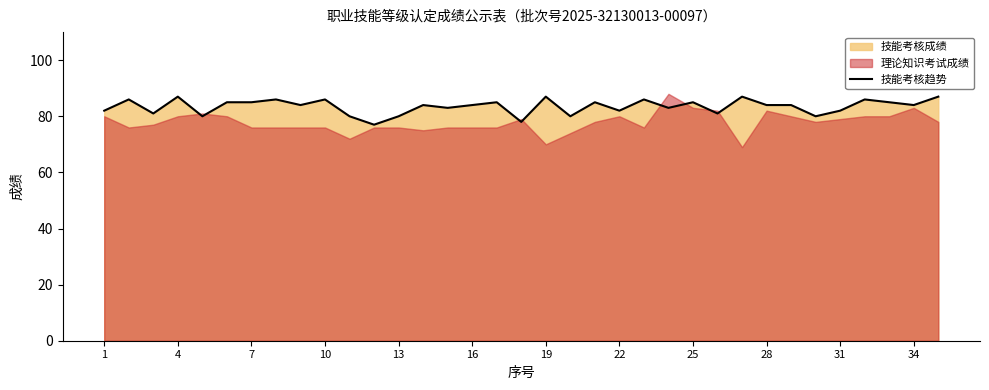

What is the highest value of the 技能考核趋势 series?

87